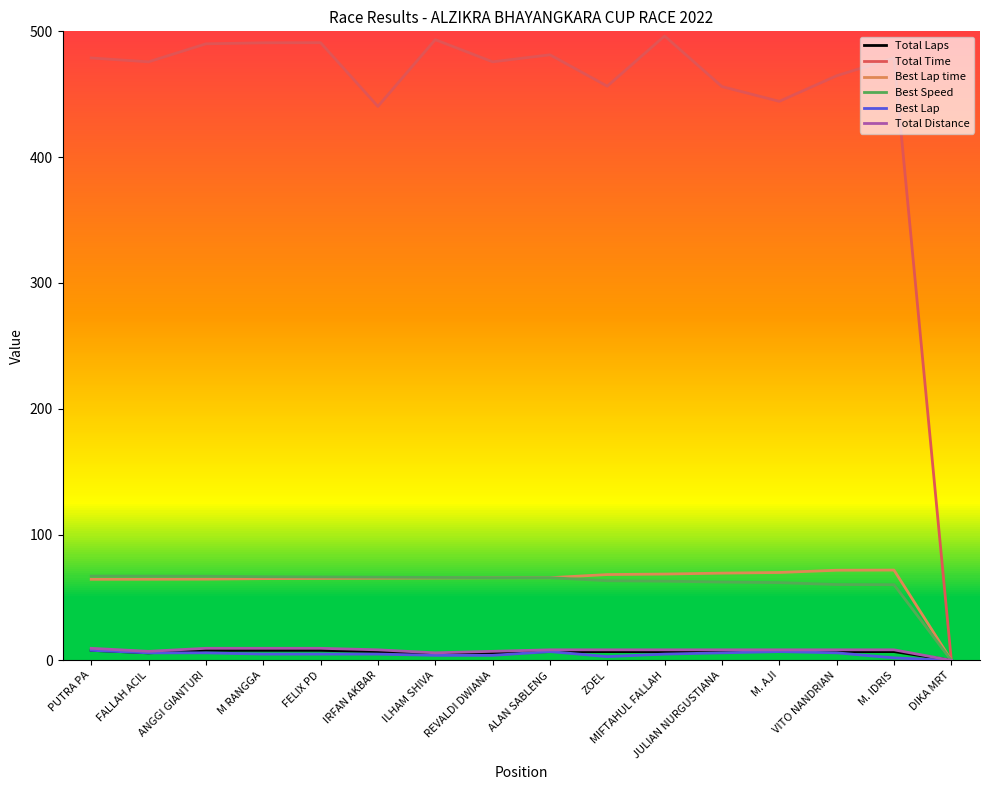

Where is Total Time nearest to the value 248?

IRFAN AKBAR